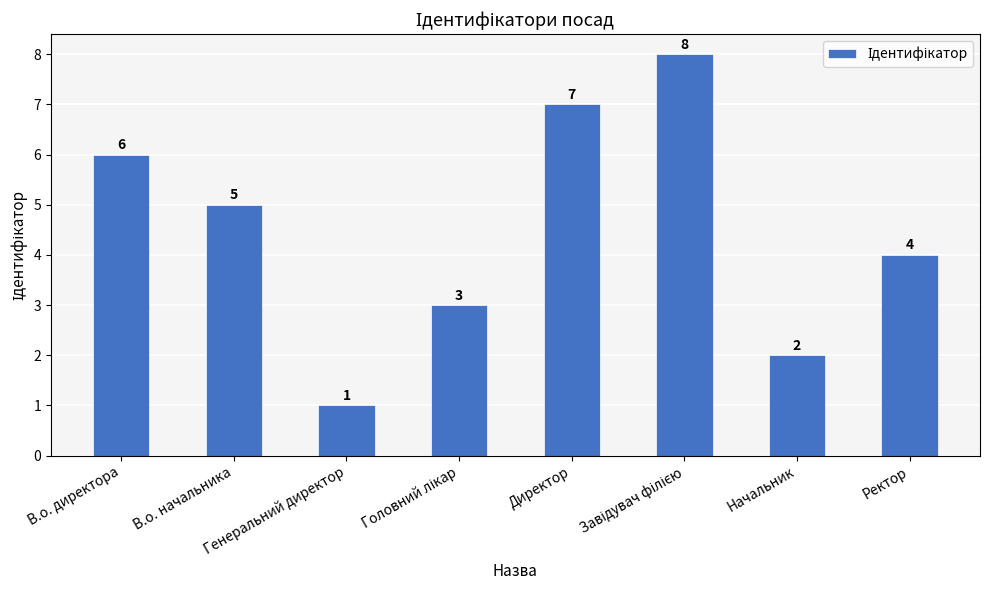

Does the chart contain stacked bars?

No